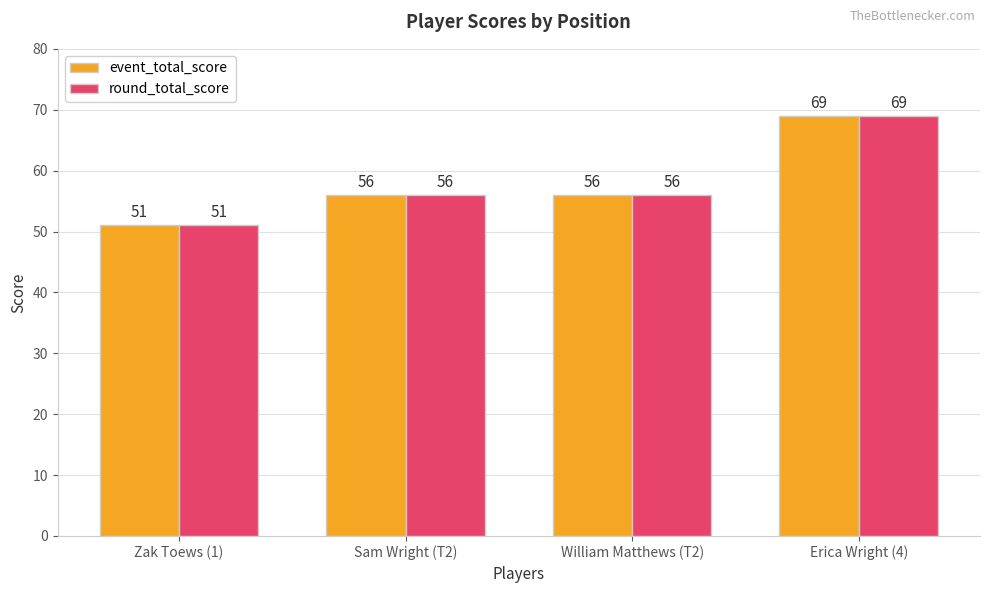

Is it true that round_total_score equals 15 at William Matthews (T2)?

False